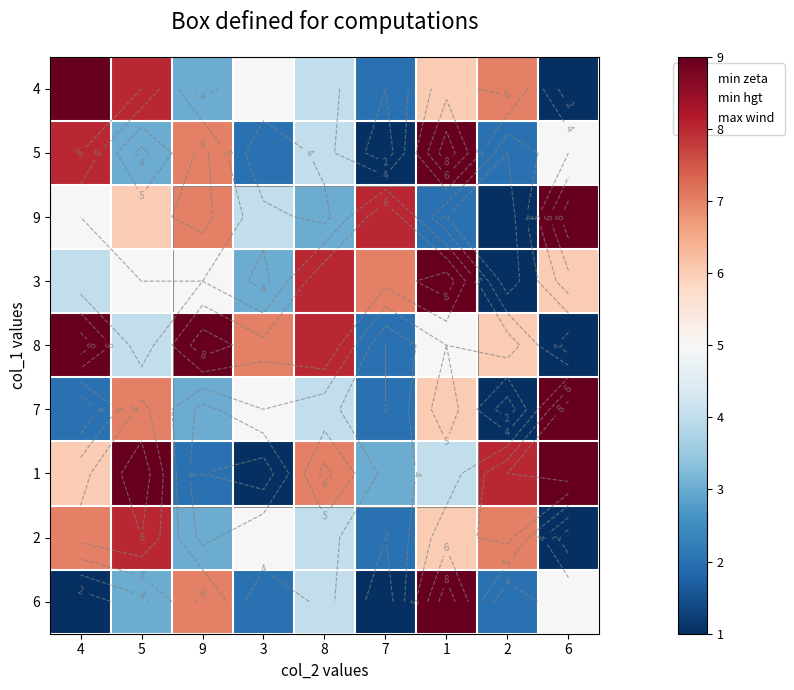

At how many categories does at least one series exceed 4?

9